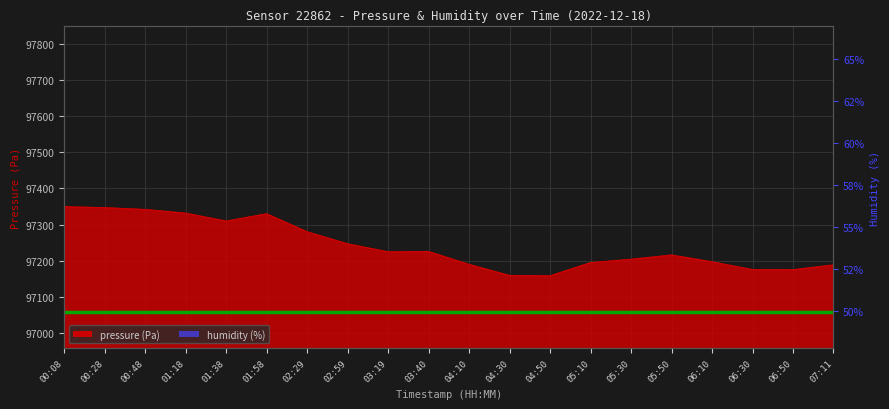

Between 00:28 and 01:38, which series saw the biggest shift?

pressure